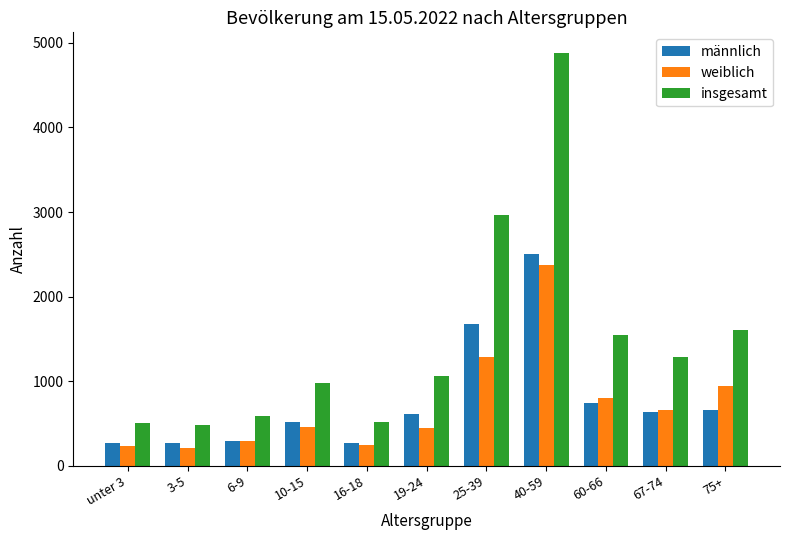

At 3-5, list the series in order from largest to smallest.

insgesamt, männlich, weiblich